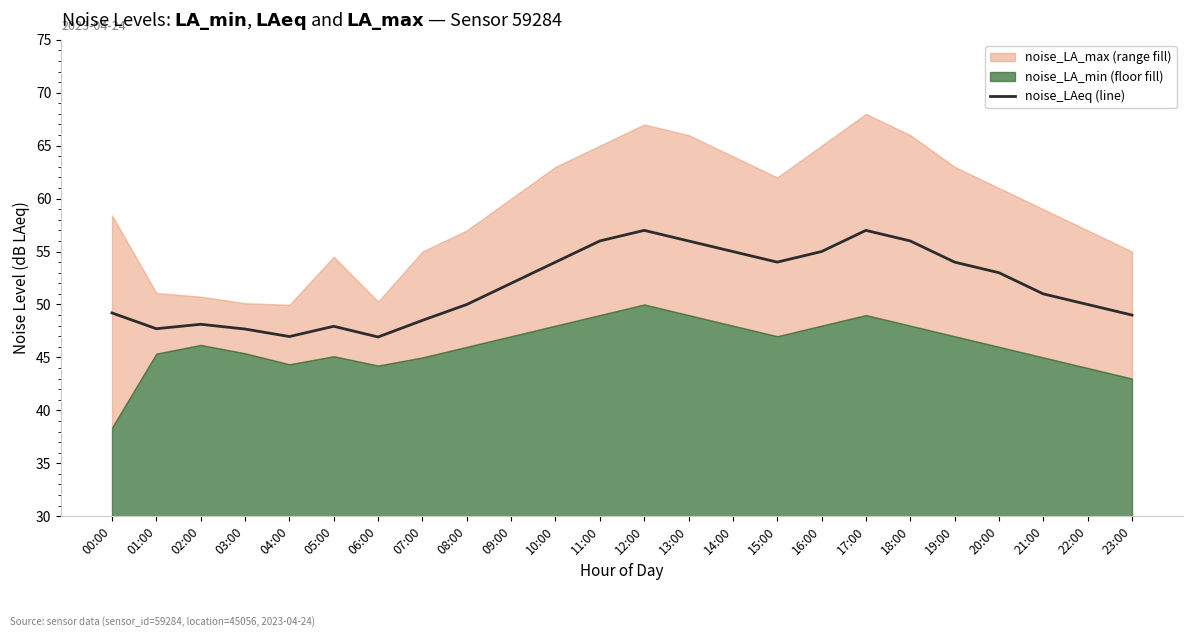

List the labels in order of value, smallest first.

06:00, 04:00, 03:00, 01:00, 05:00, 02:00, 07:00, 23:00, 00:00, 08:00, 22:00, 21:00, 09:00, 20:00, 10:00, 15:00, 19:00, 14:00, 16:00, 11:00, 13:00, 18:00, 12:00, 17:00